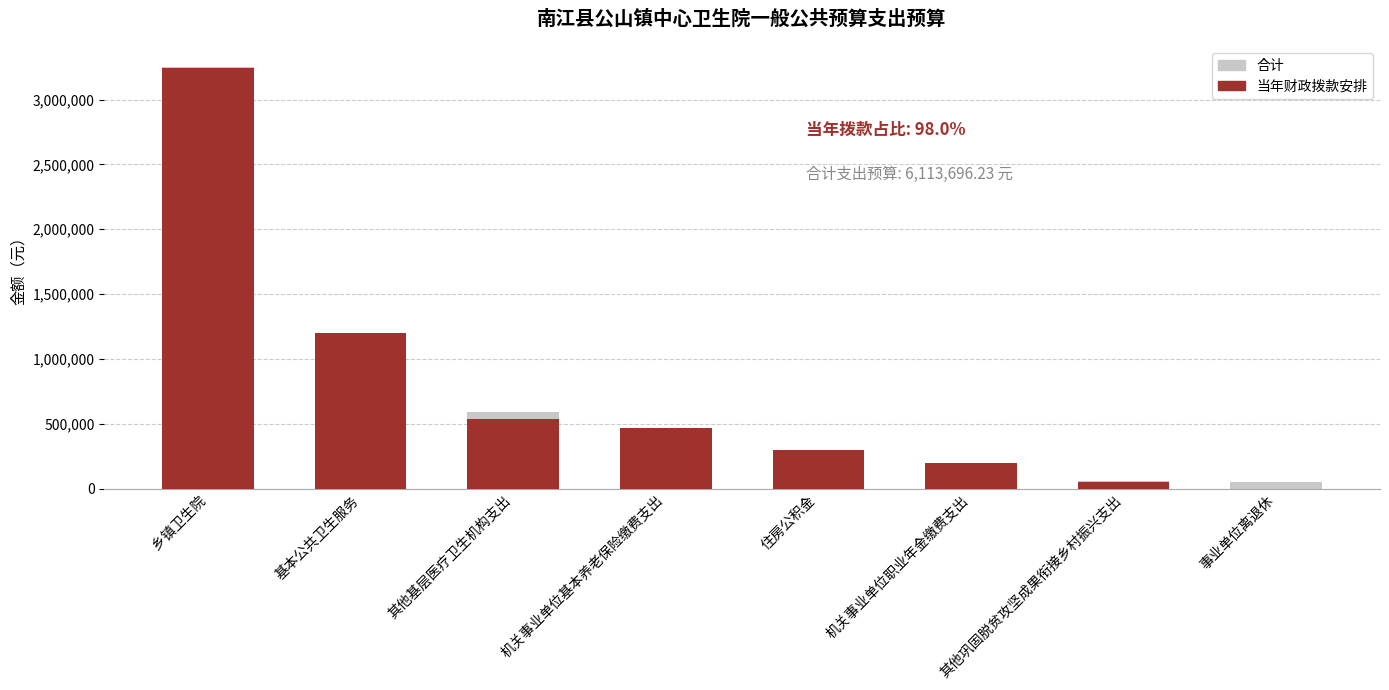

What is the label of the 3rd bar from the right?

机关事业单位职业年金缴费支出